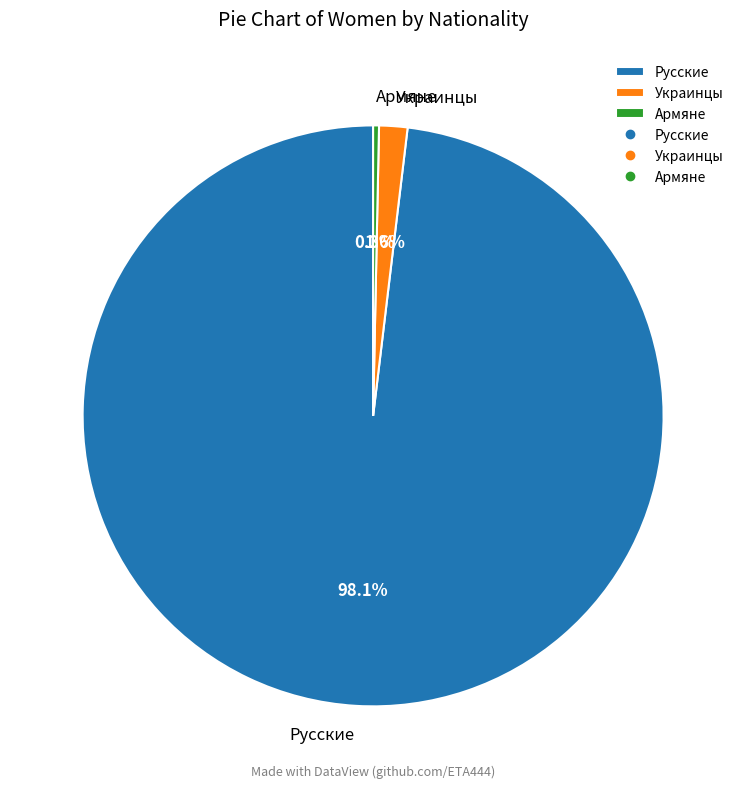

What is the smallest slice in the pie chart?

Армяне